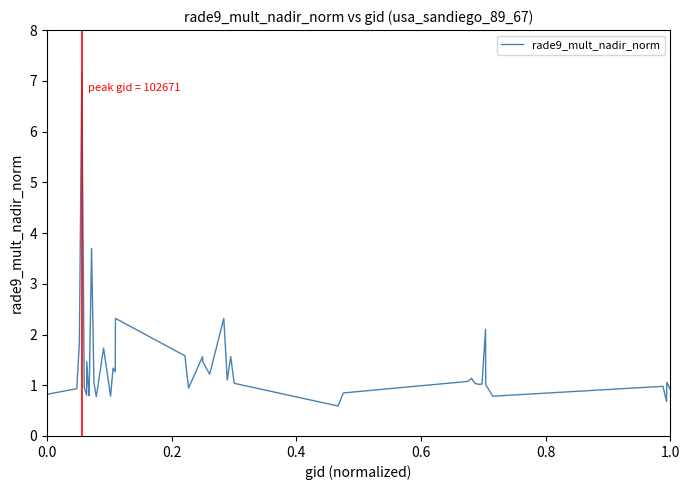

What is the difference between the maximum and minimum values?

6.6